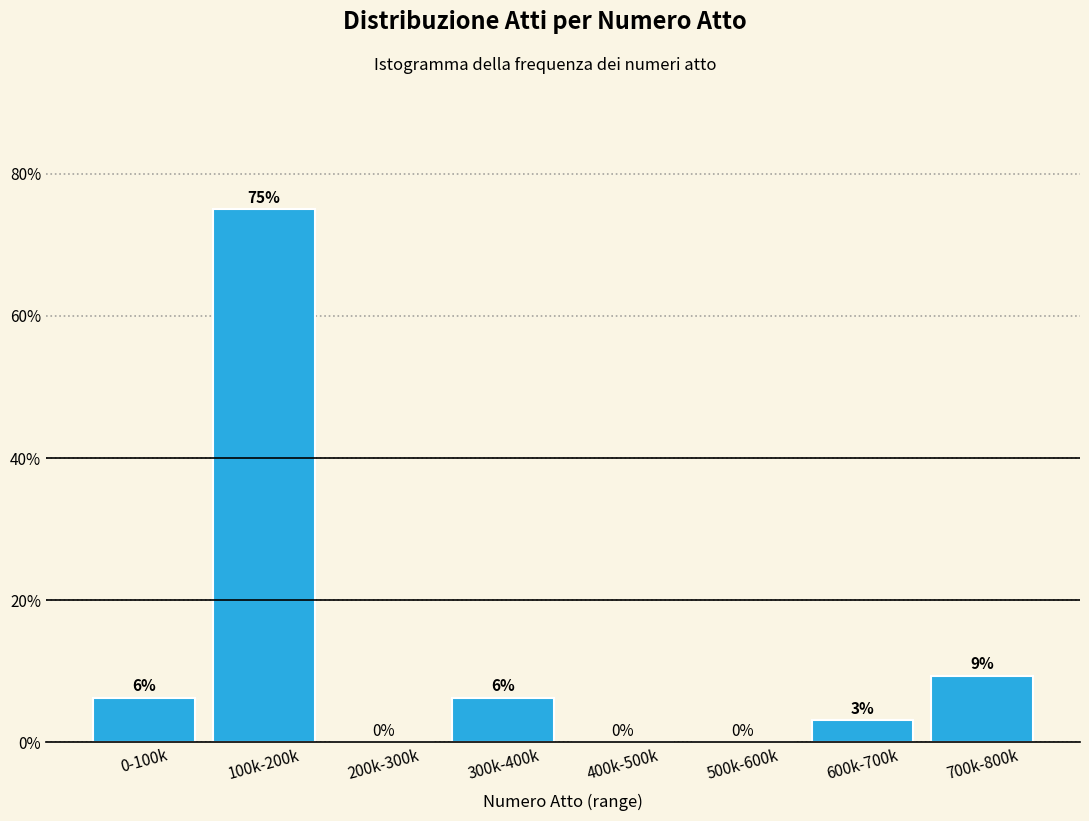

The value at 200k-300k is 0.0. True or false?

True